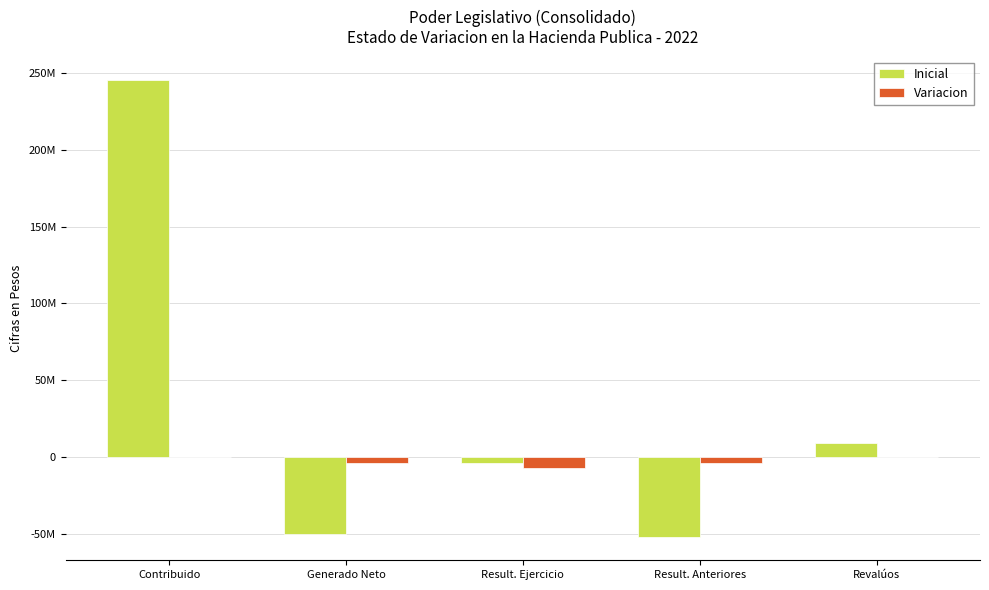

Which has a higher value, Generado Neto or Result. Ejercicio?

Result. Ejercicio